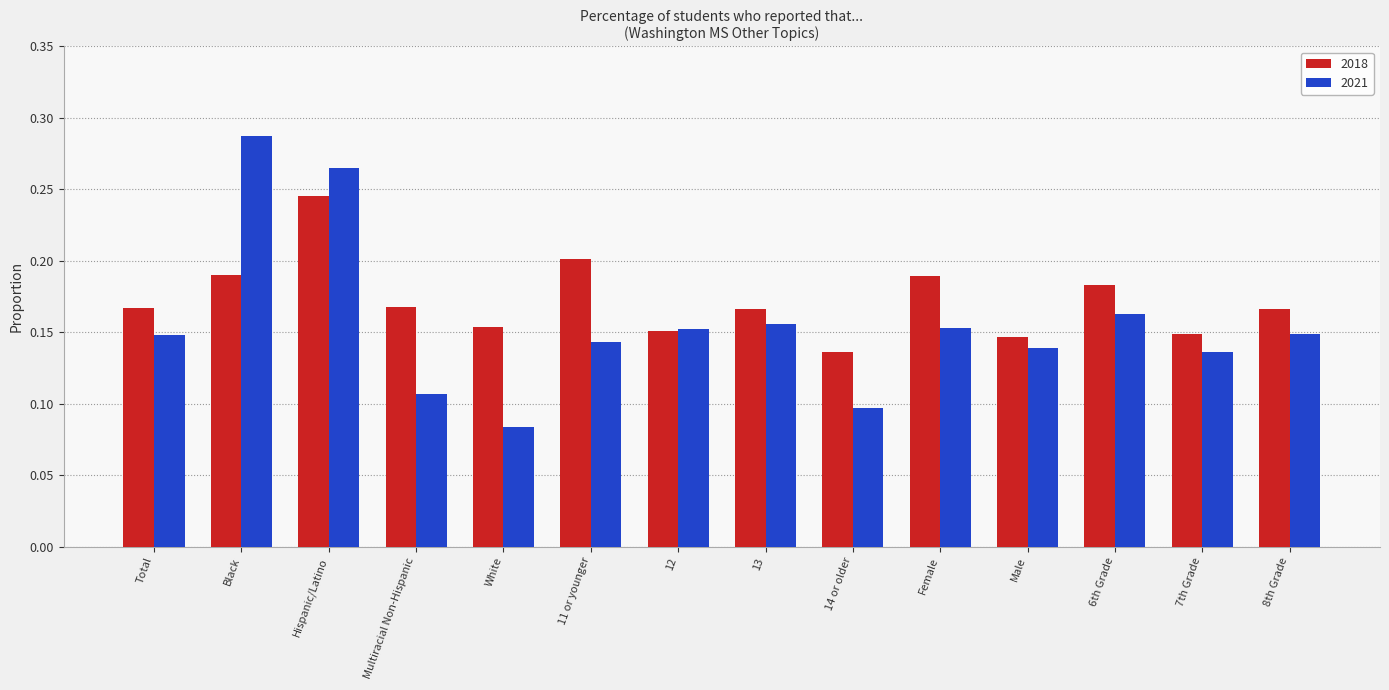

Is it true that 2021 equals 0.1 at Total?

True